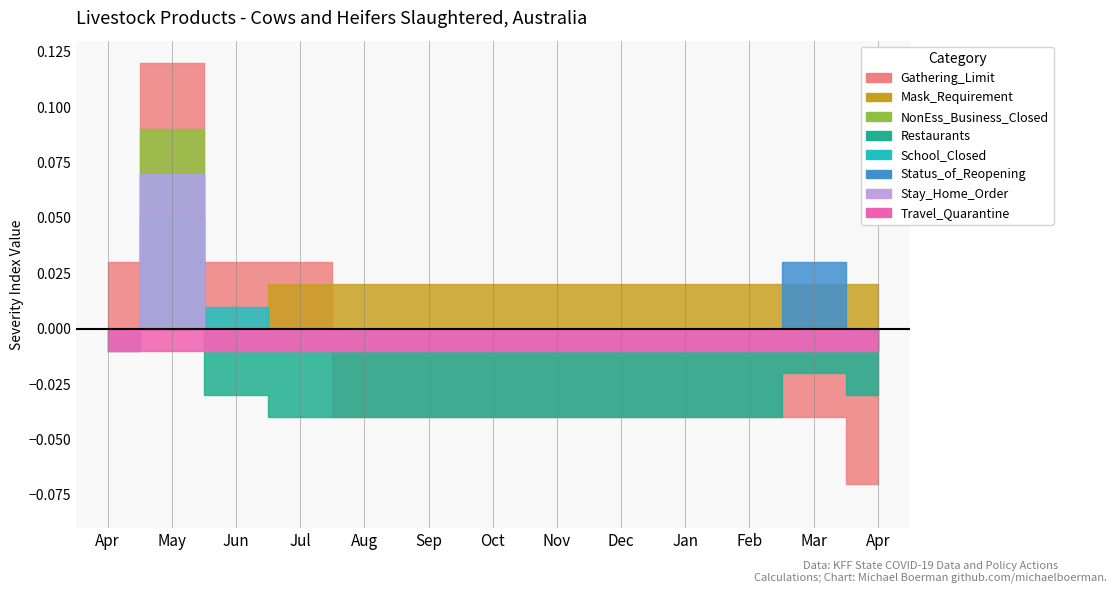

Does the chart display data point markers on the line(s)?

No